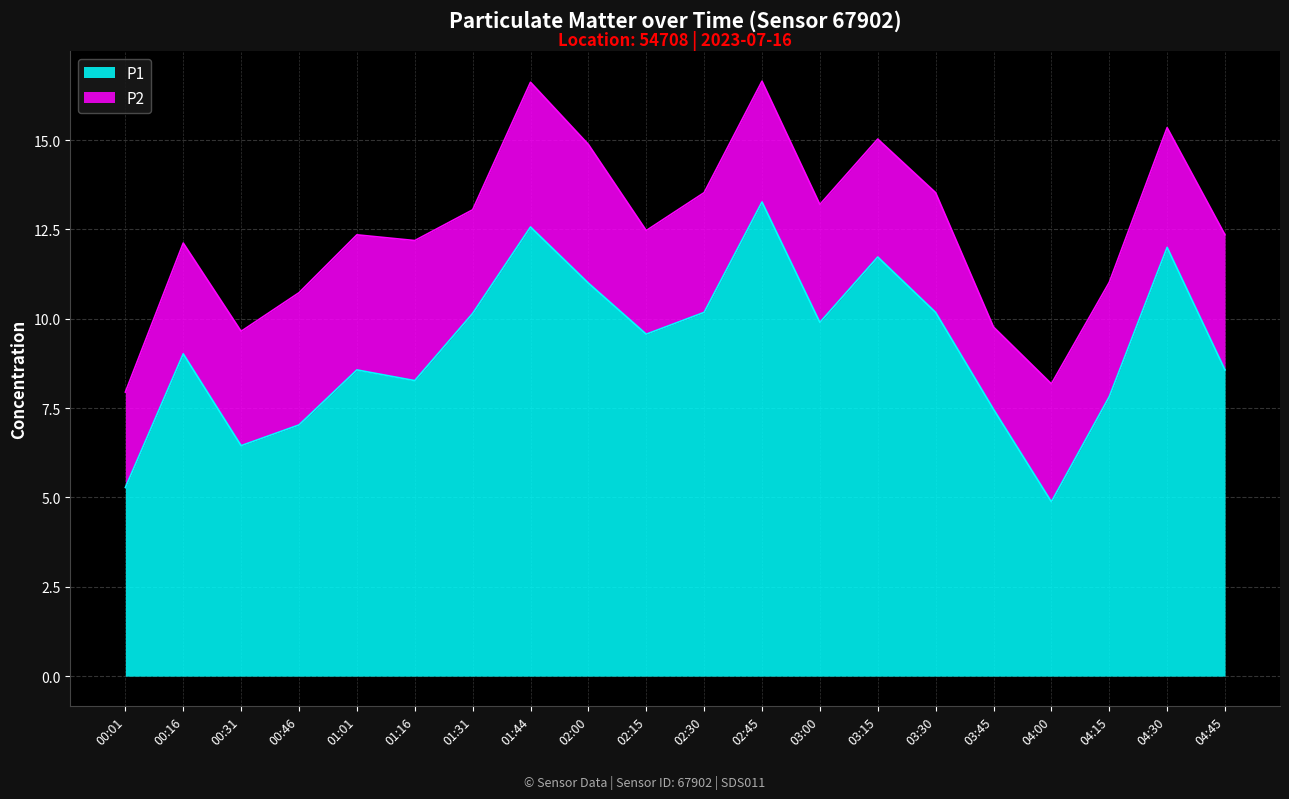

True or false: P2 has a value of 3.0 at 03:30.

True